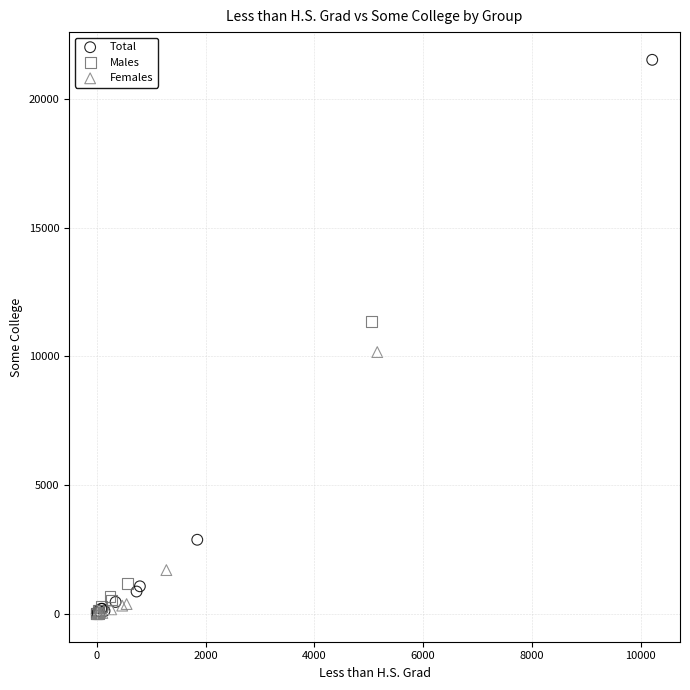

Which series reaches the maximum Y coordinate?

Total